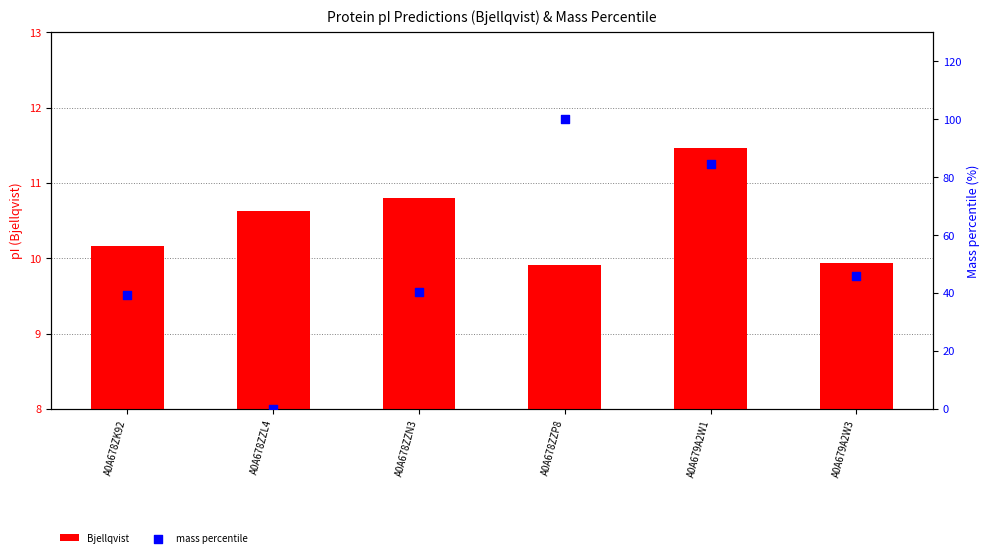

Is the value of mass percentile at A0A679A2W3 greater than the value of Bjellqvist at A0A679A2W1?

Yes